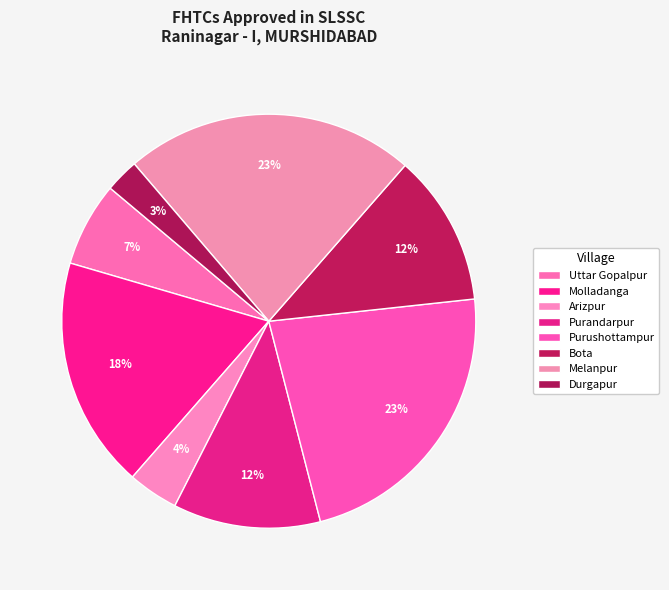

Is there a majority slice in this chart?

No